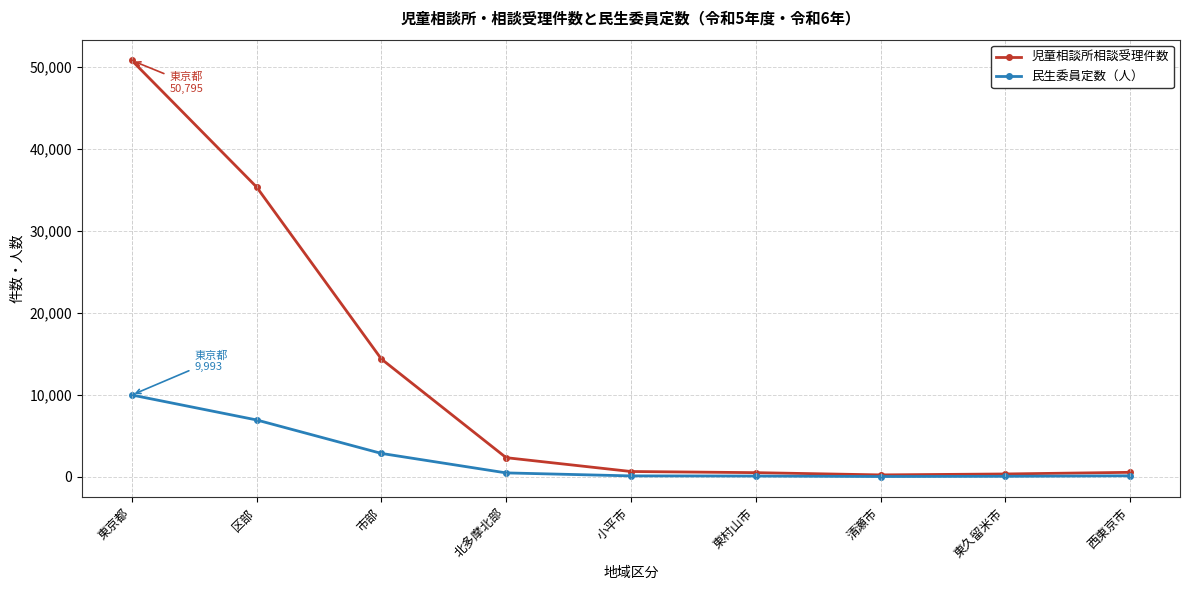

What is the label of the 1st point from the right?

西東京市